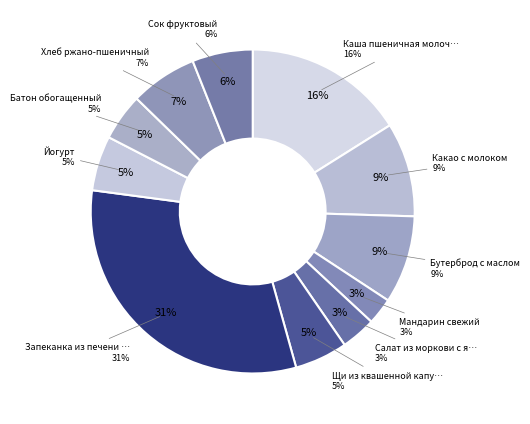

Is there a majority slice in this chart?

No